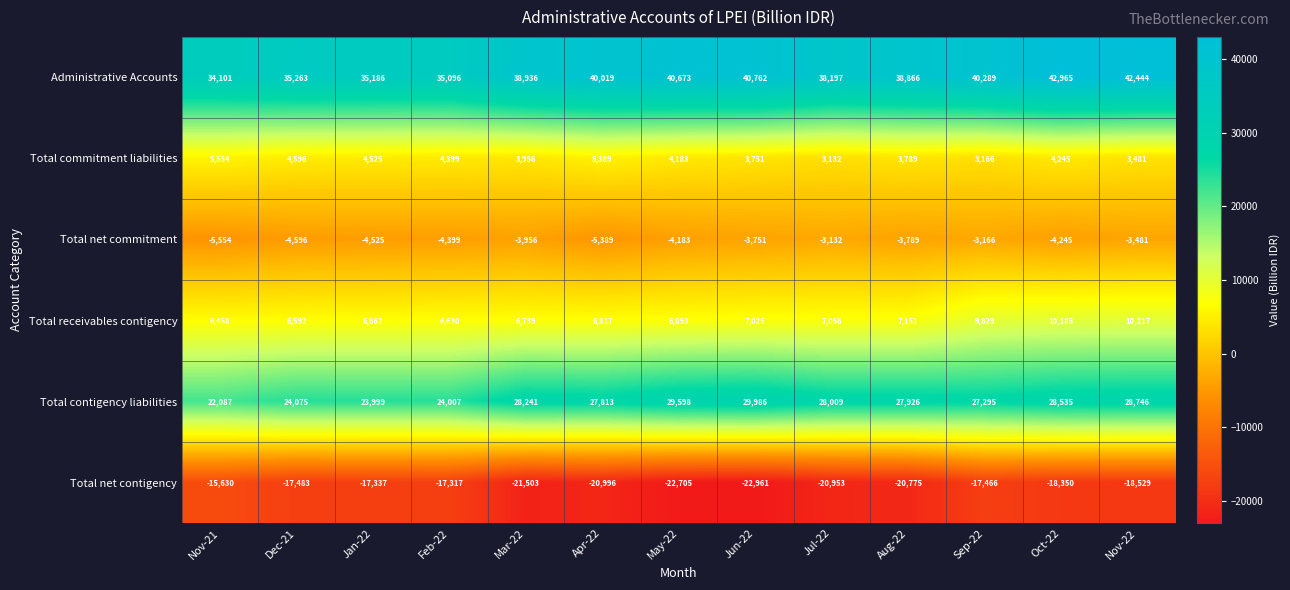

At which label is Total commitment liabilities closest to 4343?

Feb-22